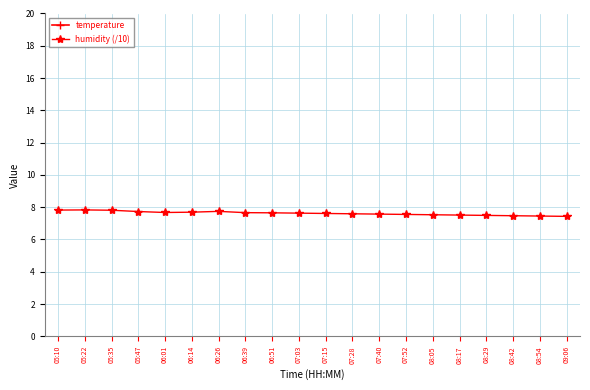

The humidity (/10) series shows 7.6 at 07:15. True or false?

True